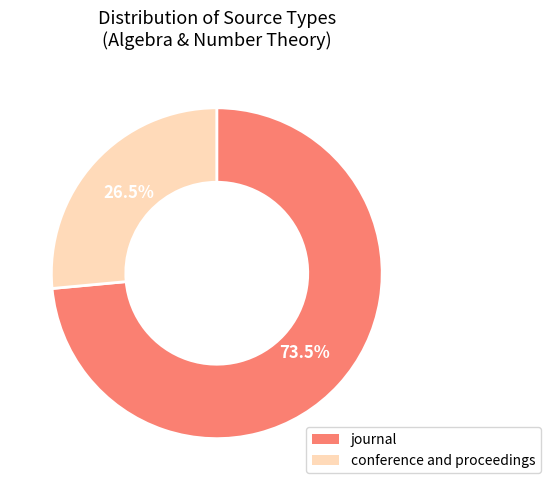

Count the number of slices in the pie.

2